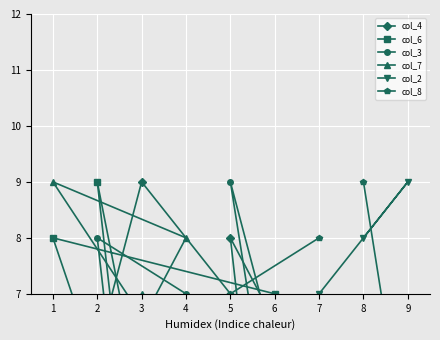

Rank the categories by col_2 value from highest to lowest.

9, 8, 7, 6, 5, 4, 3, 2, 1